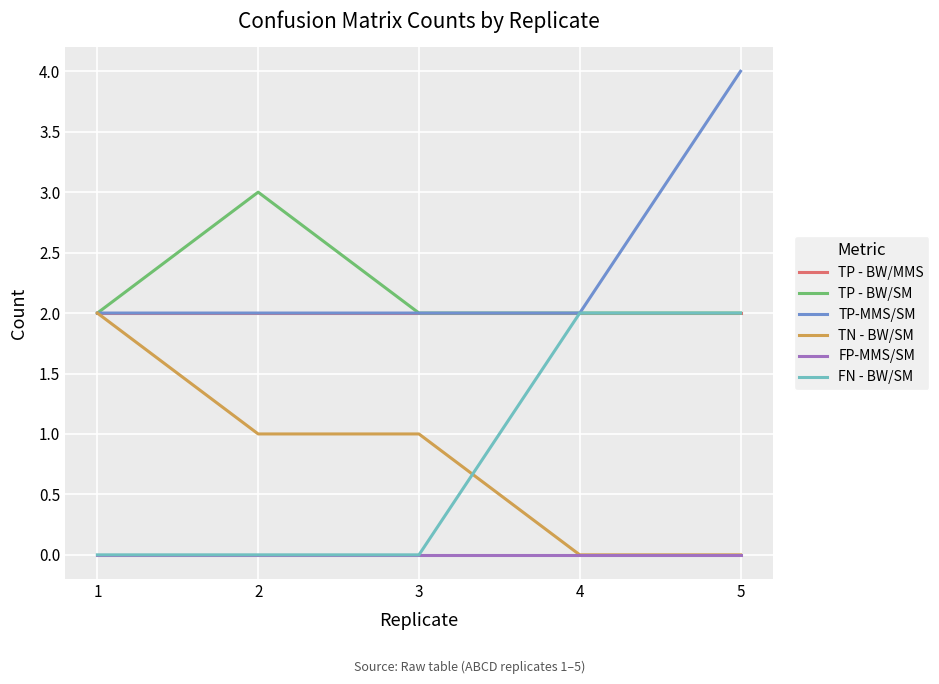

What is the sum of all TP - BW/MMS values?

10